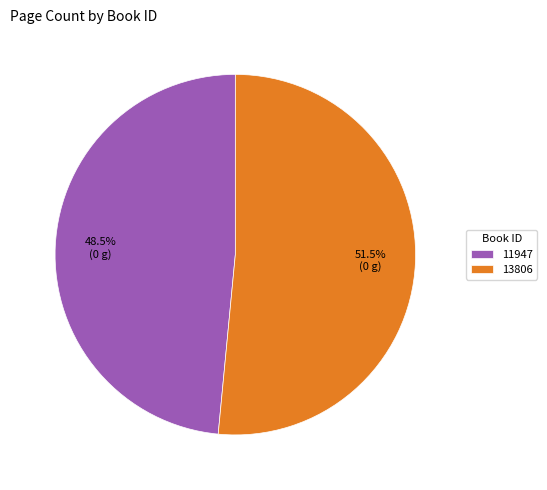

How many slices are in this pie chart?

2